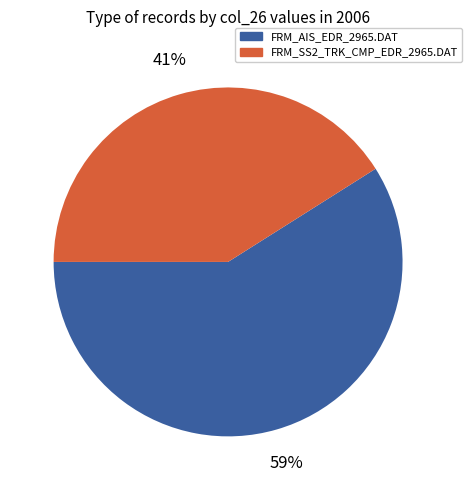

To the nearest percent, what is the difference between the largest and smallest slice percentages?

18%